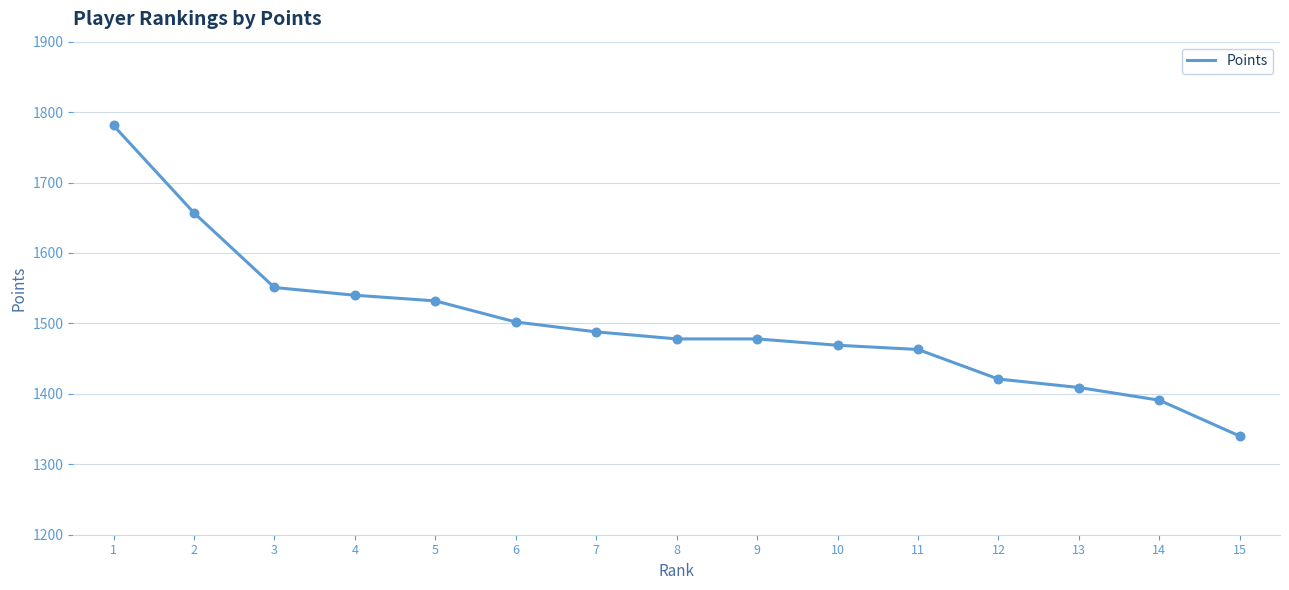

Between 4 and 9, which is larger?

4